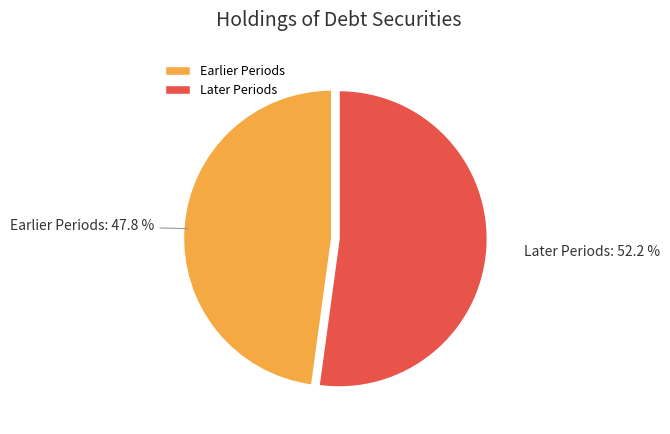

How many slices are in this pie chart?

2